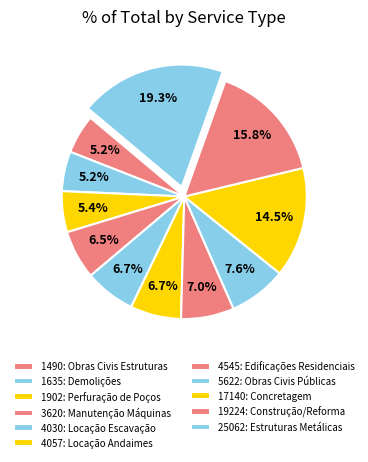

How many segments does this pie chart have?

11